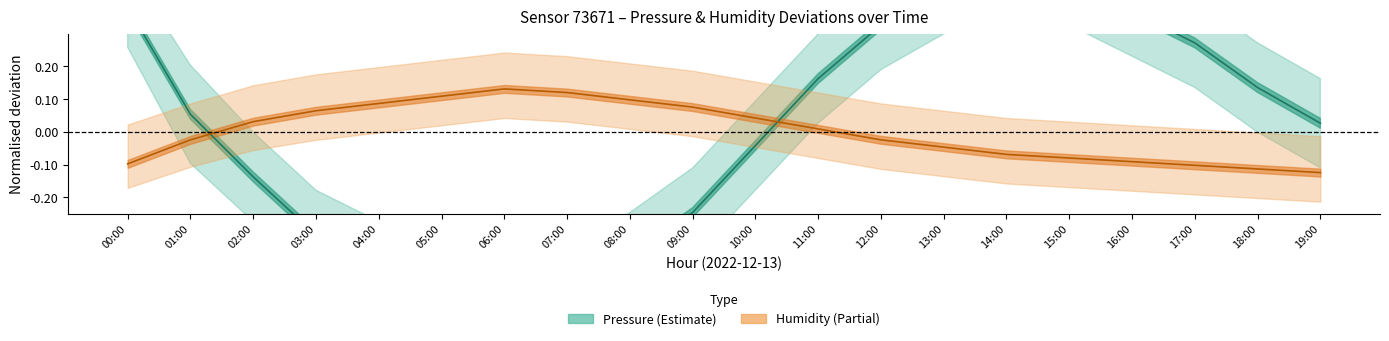

Where do Humidity center and Pressure center first cross each other?

01:00 and 02:00